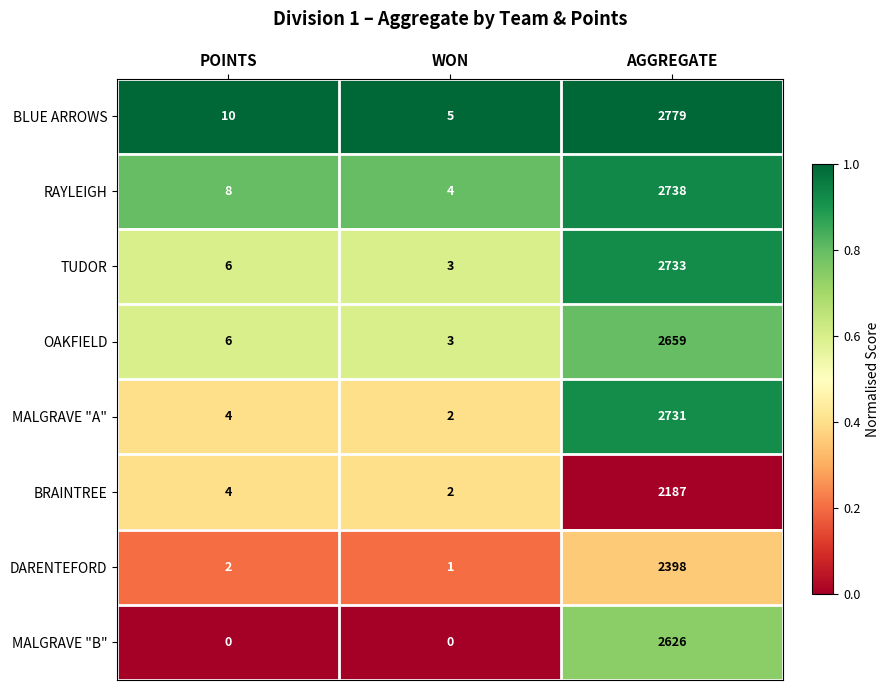

How many series are shown in this chart?

8